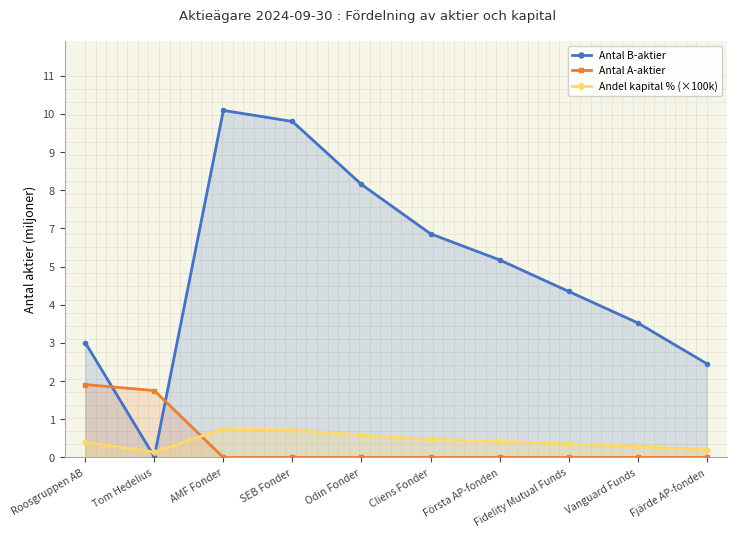

Is it true that Antal A-aktier equals 0.0 at AMF Fonder?

True